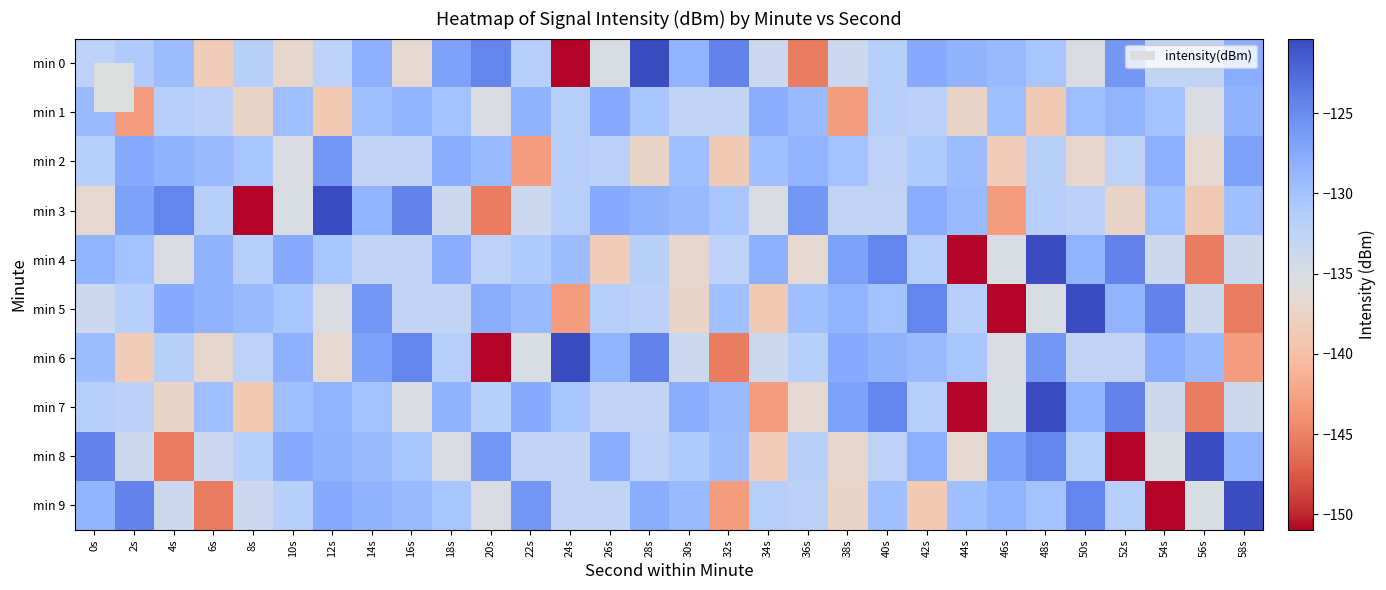

How many data points does each series have?

30